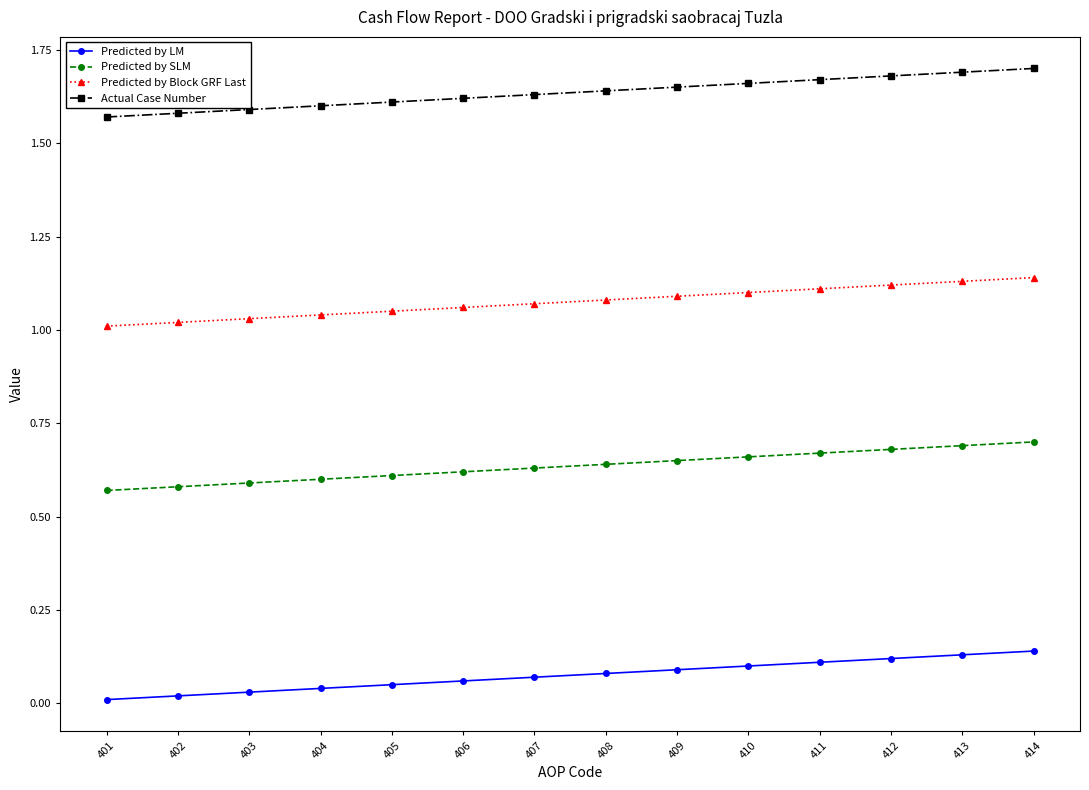

Rank the series at 403 from lowest to highest value.

Predicted by LM, Predicted by SLM, Predicted by Block GRF Last, Actual Case Number